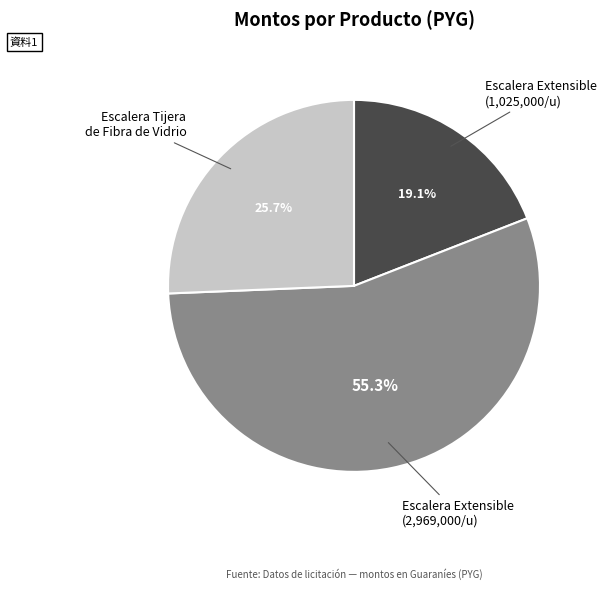

Combined, do Escalera Extensible (2,969,000/u) and Escalera Tijera de Fibra de Vidrio account for over 50%?

Yes